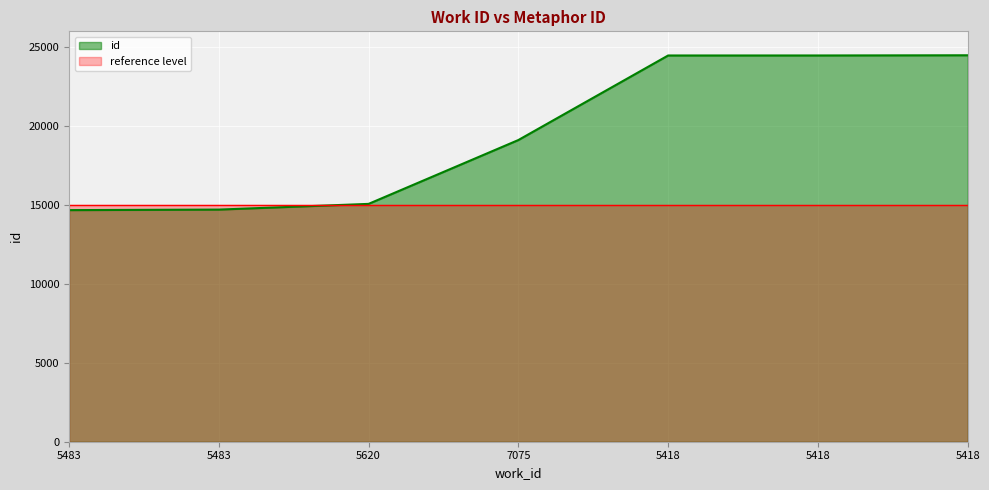

Reading left to right, extract all data points from this chart.

5483=14673	5483=14706	5620=15068	7075=19113	5418=24470	5418=24471	5418=24483